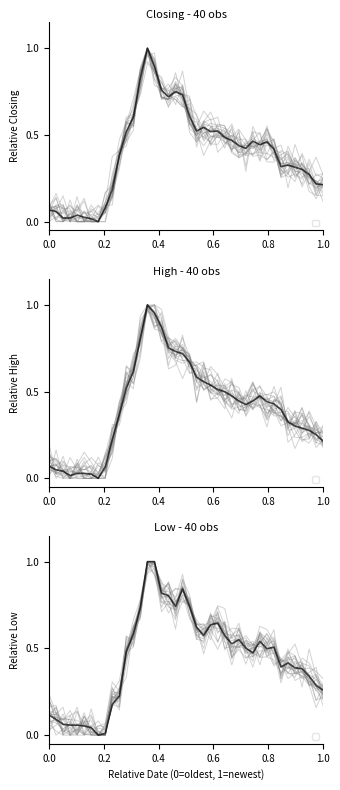

What is the maximum value for High - 40 obs?

1.0